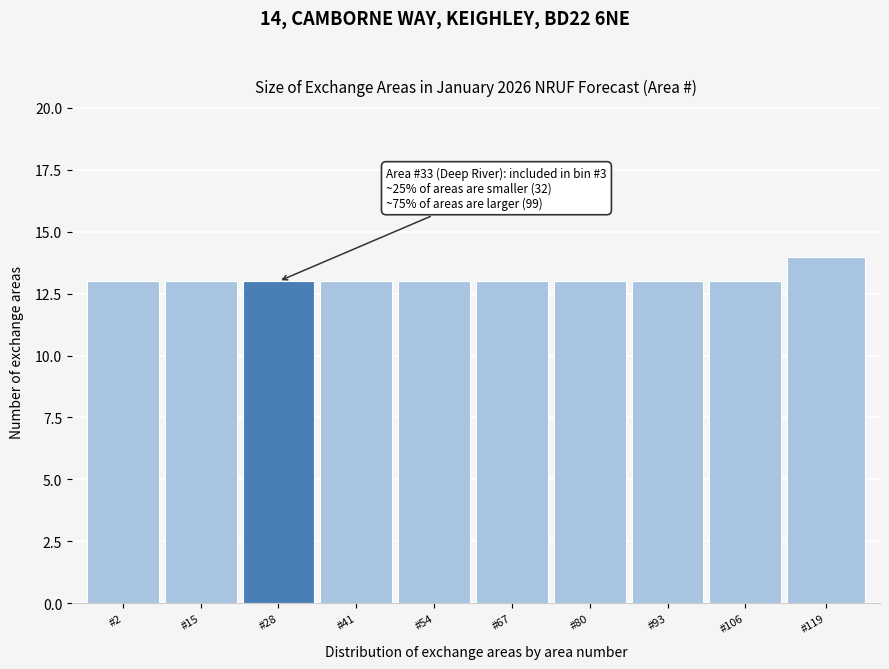

Reading left to right, extract all data points from this chart.

#2=13	#15=13	#28=13	#41=13	#54=13	#67=13	#80=13	#93=13	#106=13	#119=14